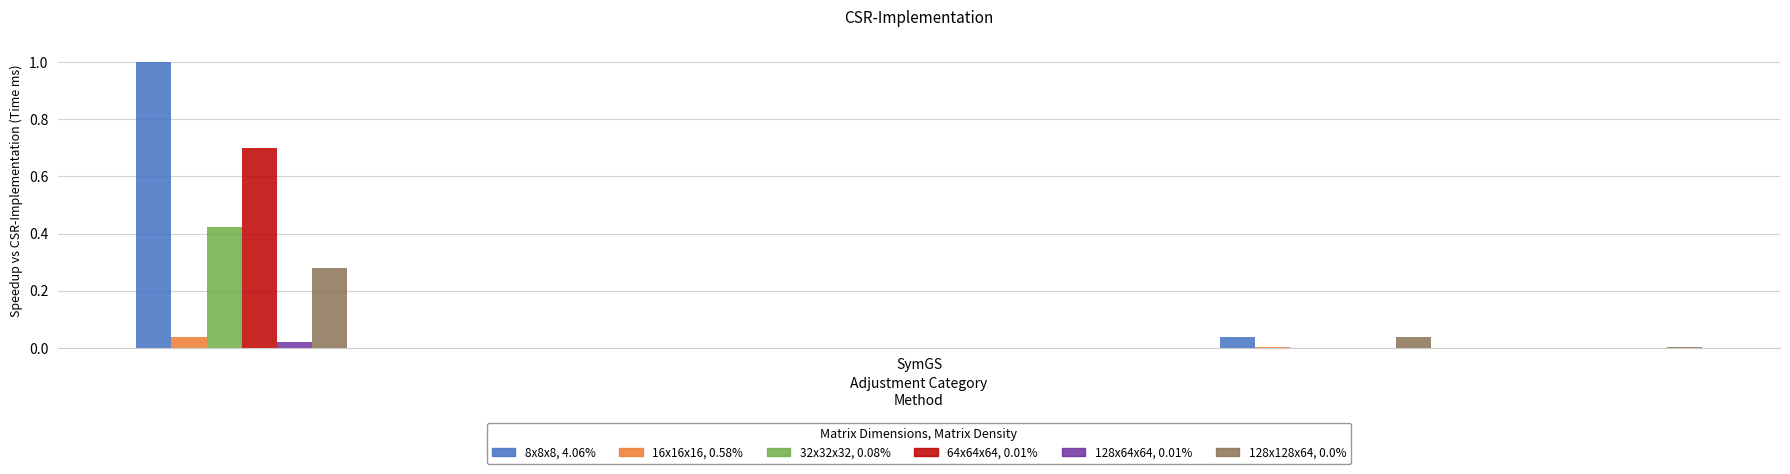

What is the greatest value displayed?

1.0